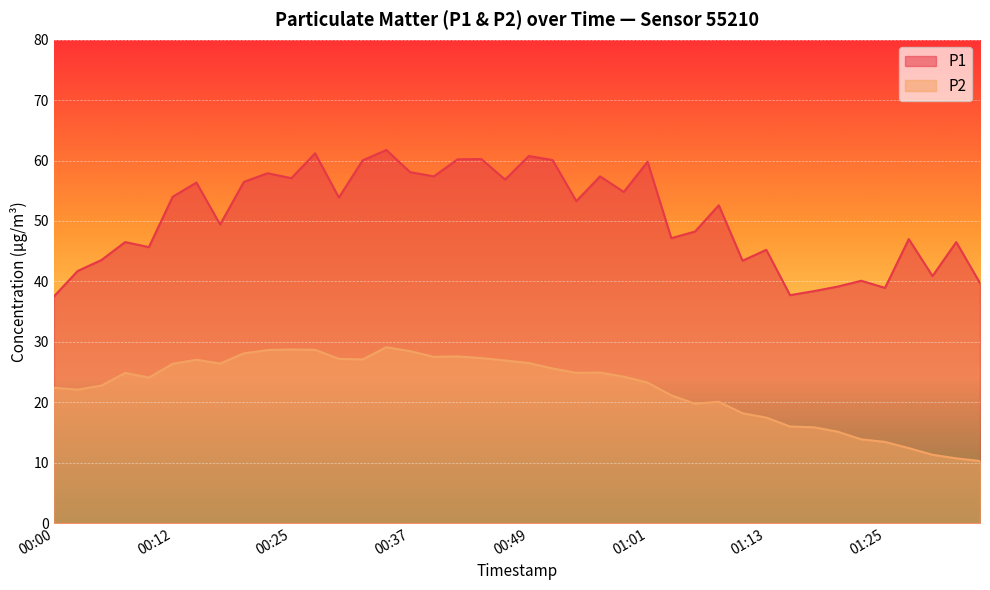

Between 00:00 and 00:42, which is larger?

00:42